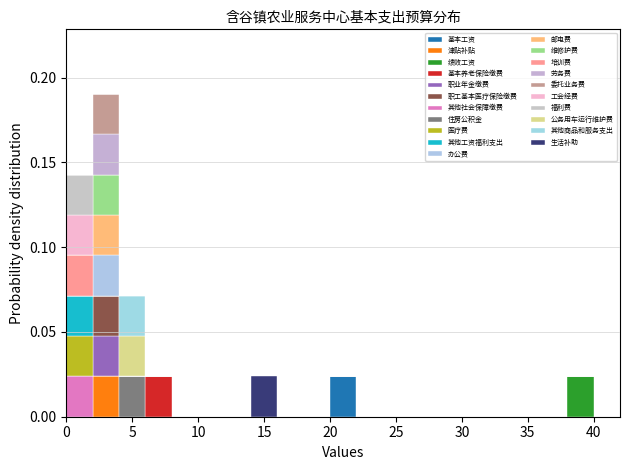

What is the total height of the stacked bar covering 4 to 6 on the x-axis? The values are not printed on the chart, so give them approximately, as read against the axis.

0.070